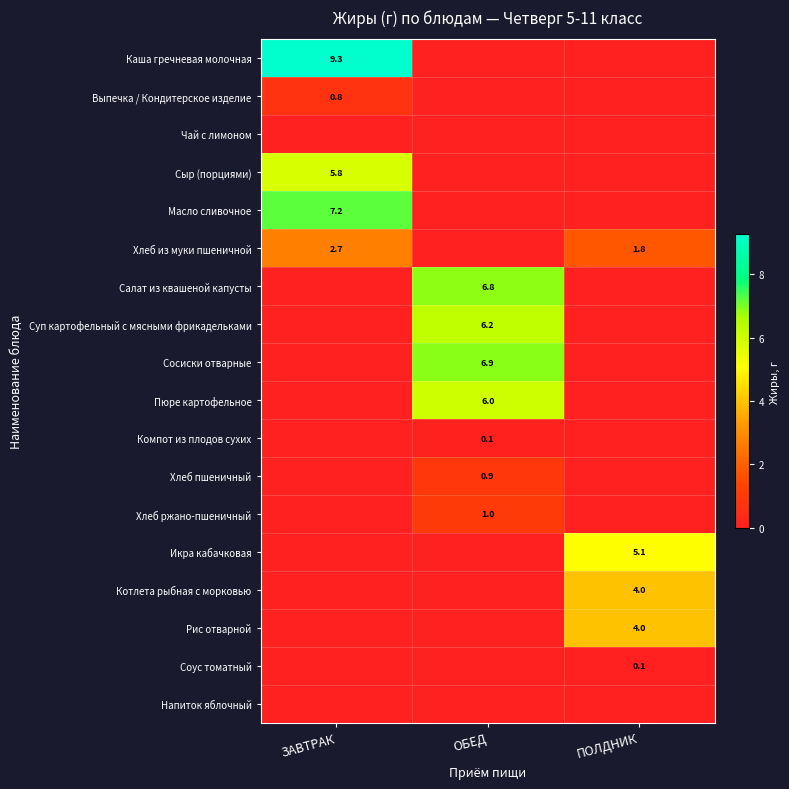

What is the average value of the Хлеб пшеничный series?

0.3